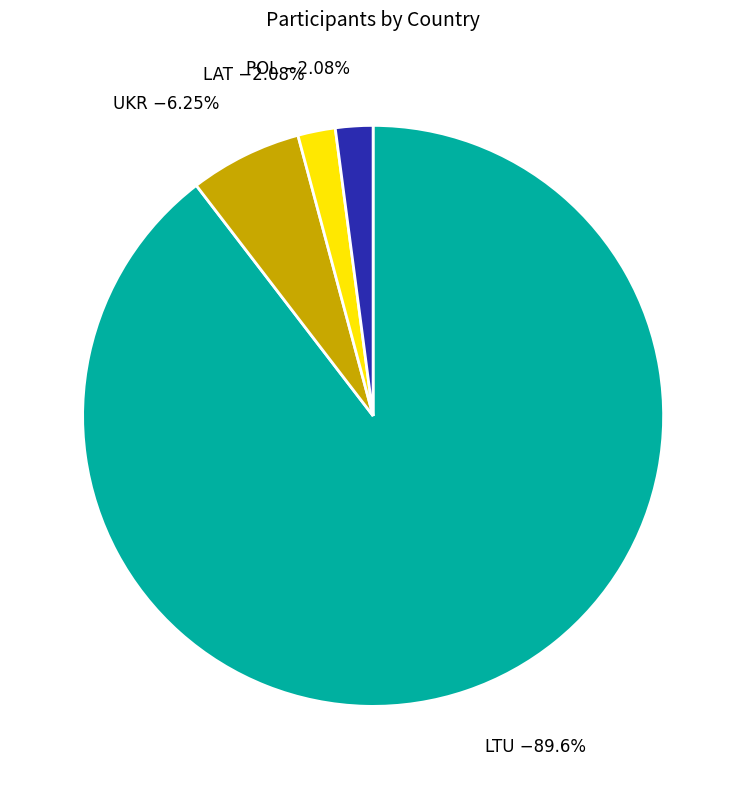

What percentage is the LTU slice, to the nearest percent?

90%